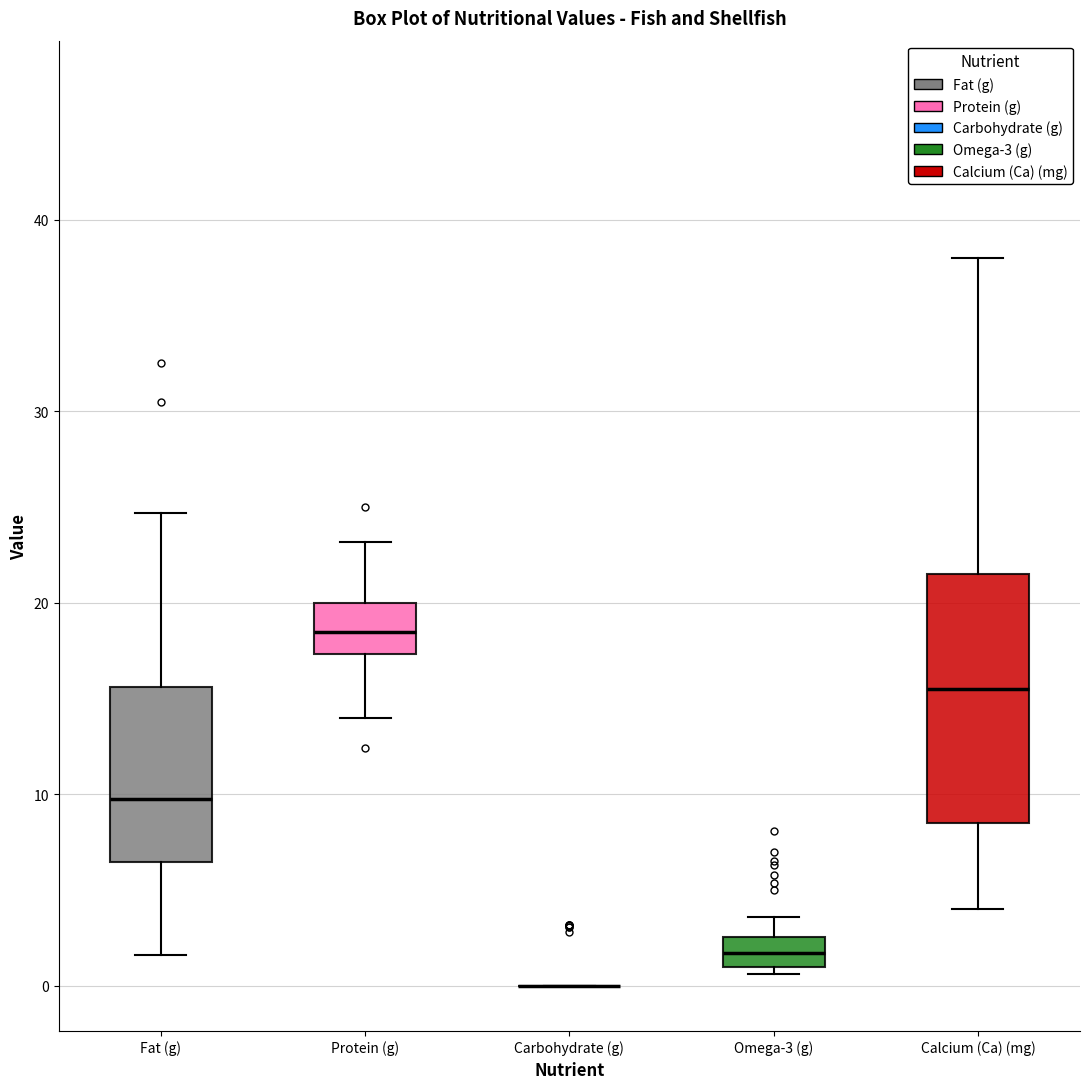

Reading left to right, read every box against the y-axis: the position of its median line, the range the box covers, and the ends of its whiskers. The values are not printed on the chart, so give them approximately, as read against the axis.

Fat (g): median 10, box 6 to 16, whiskers 2 to 25
Protein (g): median 19, box 17 to 20, whiskers 14 to 23
Carbohydrate (g): box collapsed to a line at 0, whiskers 0 to 0
Omega-3 (g): median 2, box 1 to 3, whiskers 1 (just below the box's lower edge) to 4
Calcium (Ca) (mg): median 16, box 9 to 22, whiskers 4 to 38